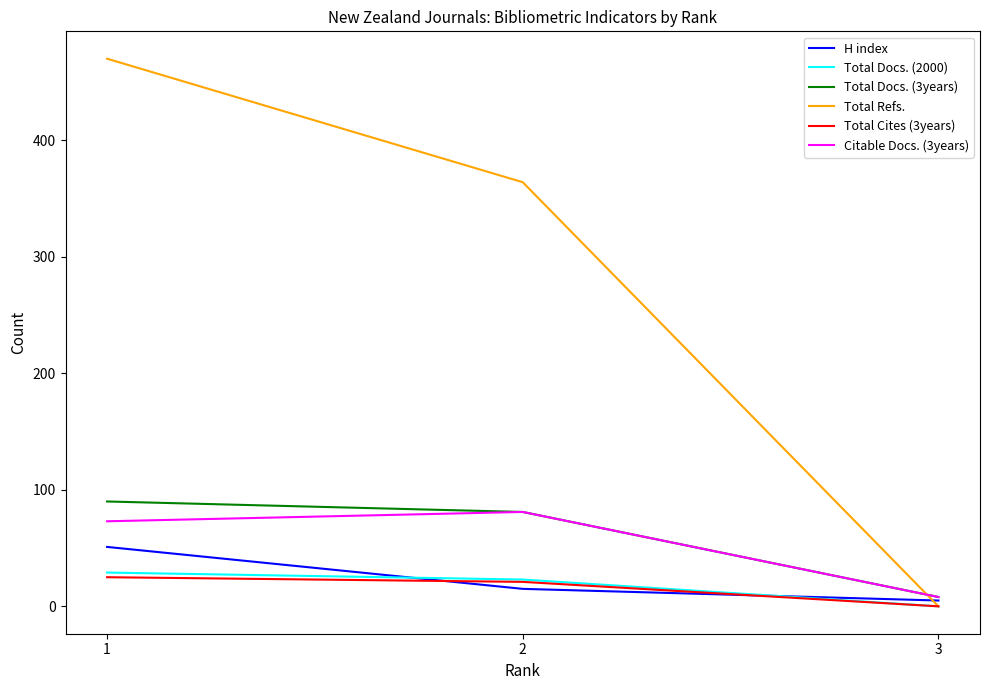

How many series are shown in this chart?

6